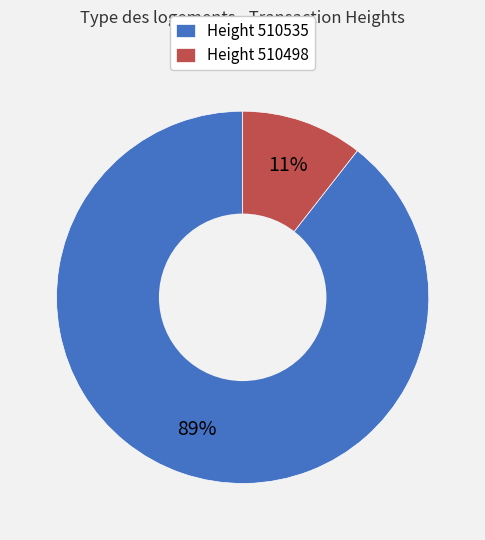

Which slice is the smallest?

Height 510498